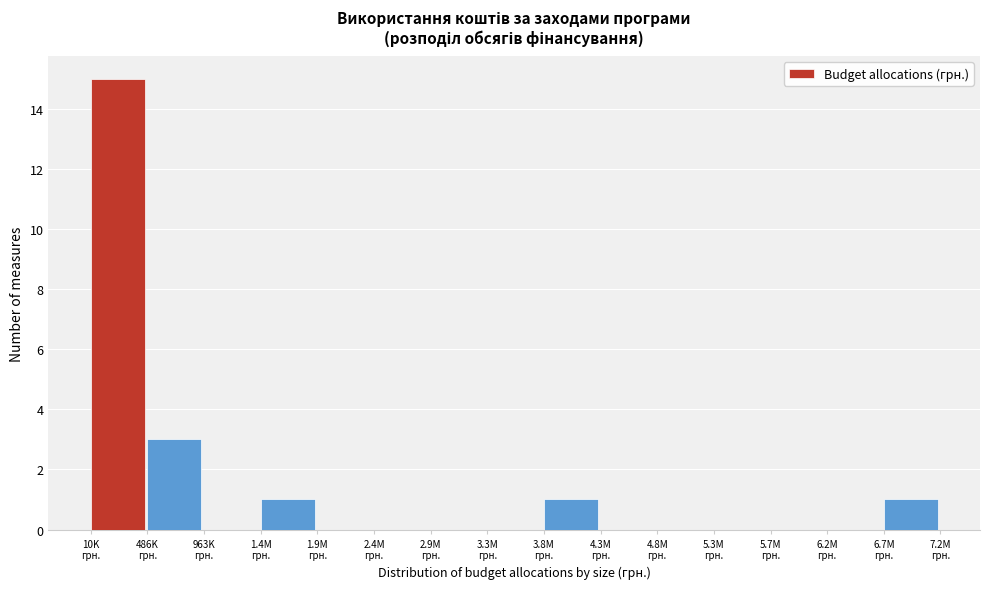

What is the sum of all values?

21